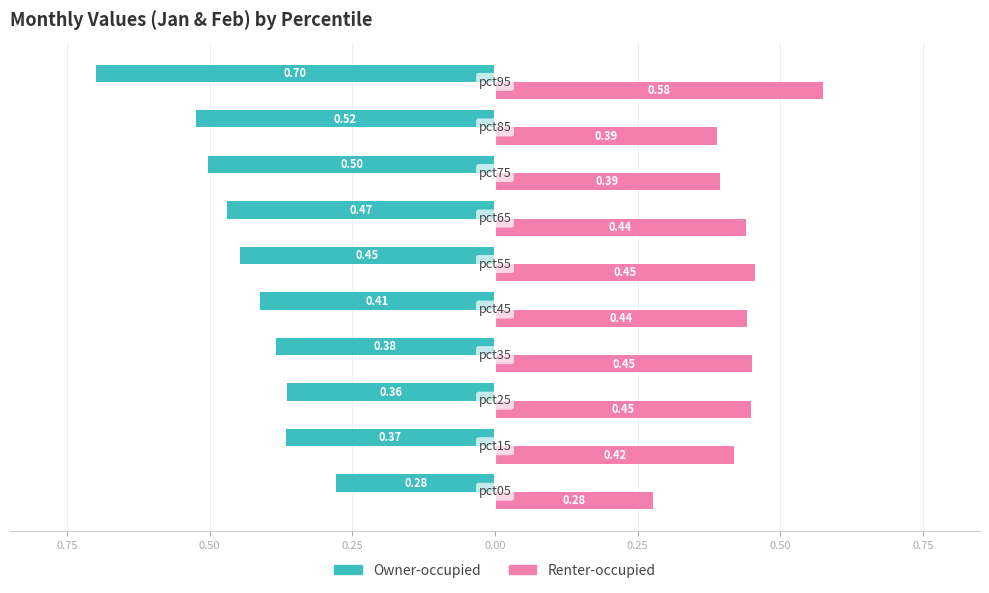

What is the sum of all Renter-occupied values?

4.3